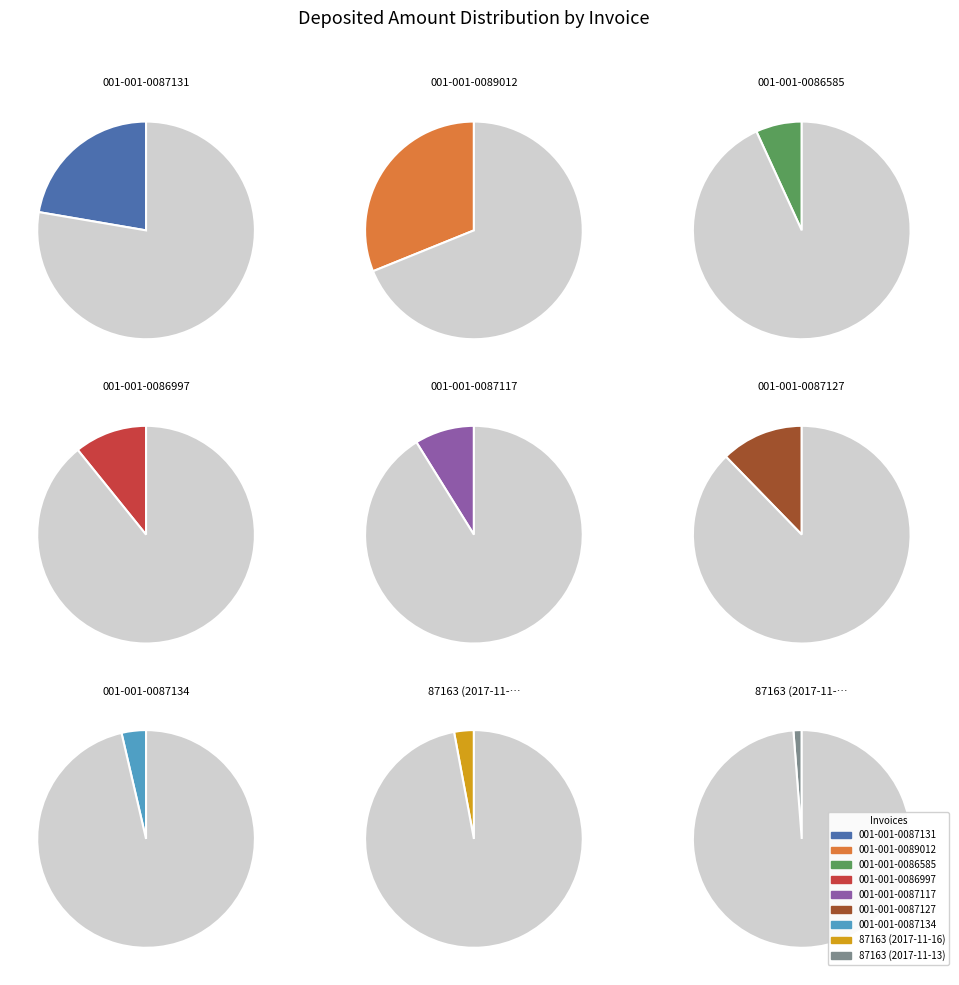

To the nearest percent, what is the combined percentage of 001-001-0087131 and 001-001-0087134?

26%